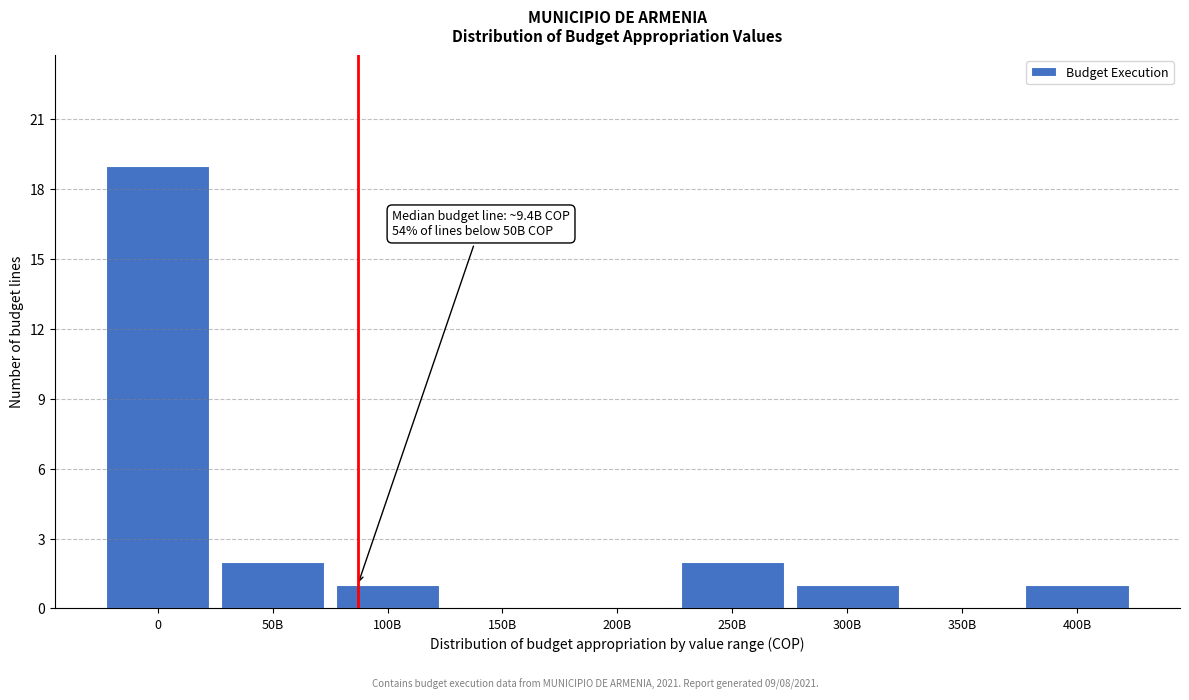

Reading left to right, transcribe all the data shown in this chart.

0=19	50B=2	100B=1	150B=0	200B=0	250B=2	300B=1	350B=0	400B=1